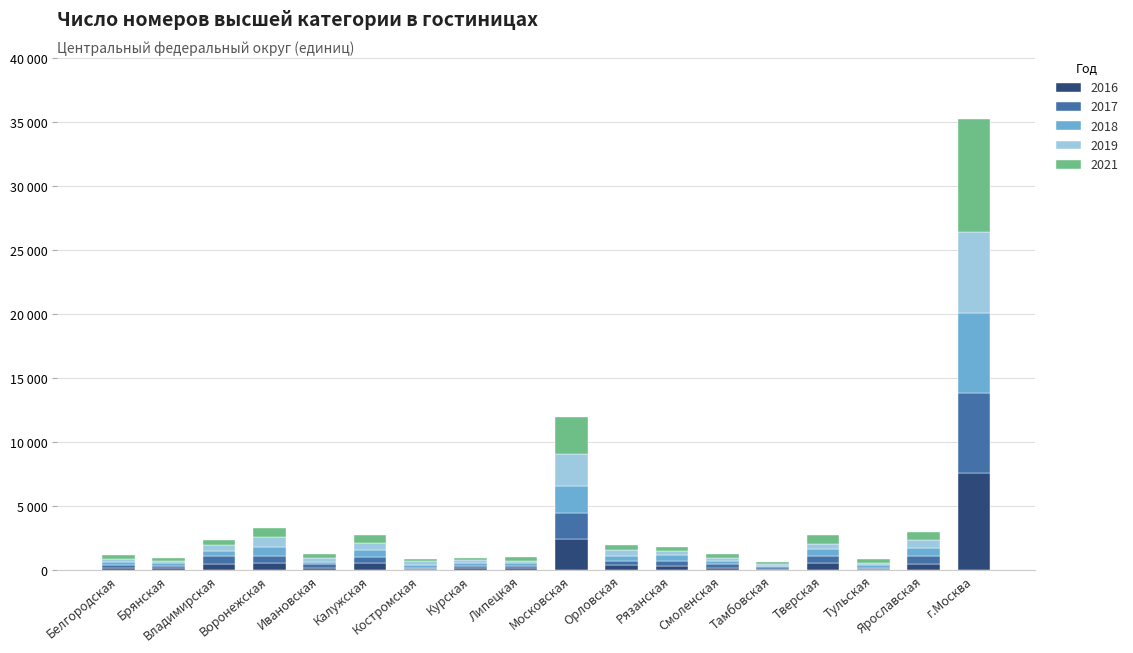

List the series in order of their peak value, highest first.

2021, 2016, 2019, 2017, 2018